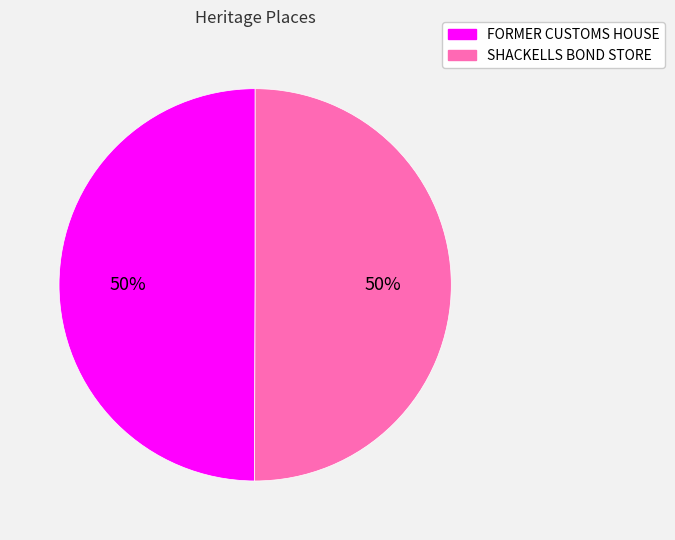

The SHACKELLS BOND STORE slice represents 43% of the pie. True or false?

False